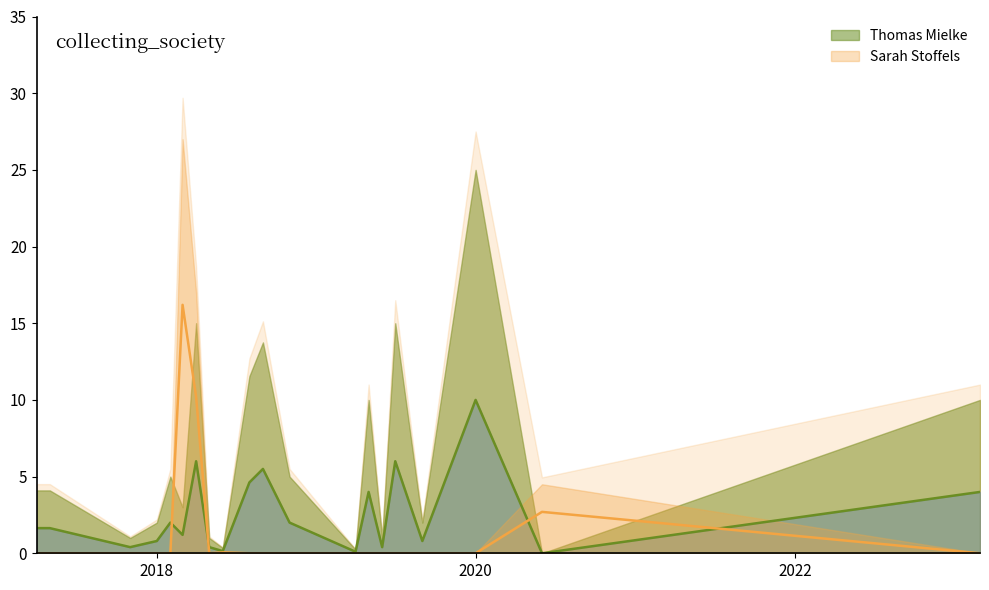

What is the value of the Thomas Mielke point at the 1st from the left?

1.6